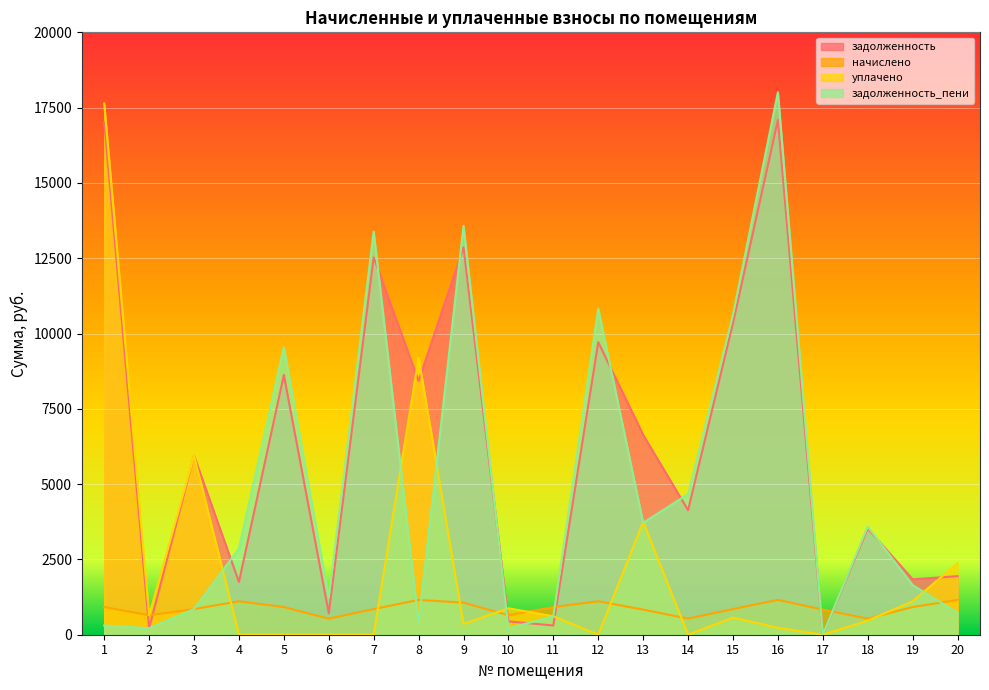

How many interior local valleys does the уплачено series have?

5